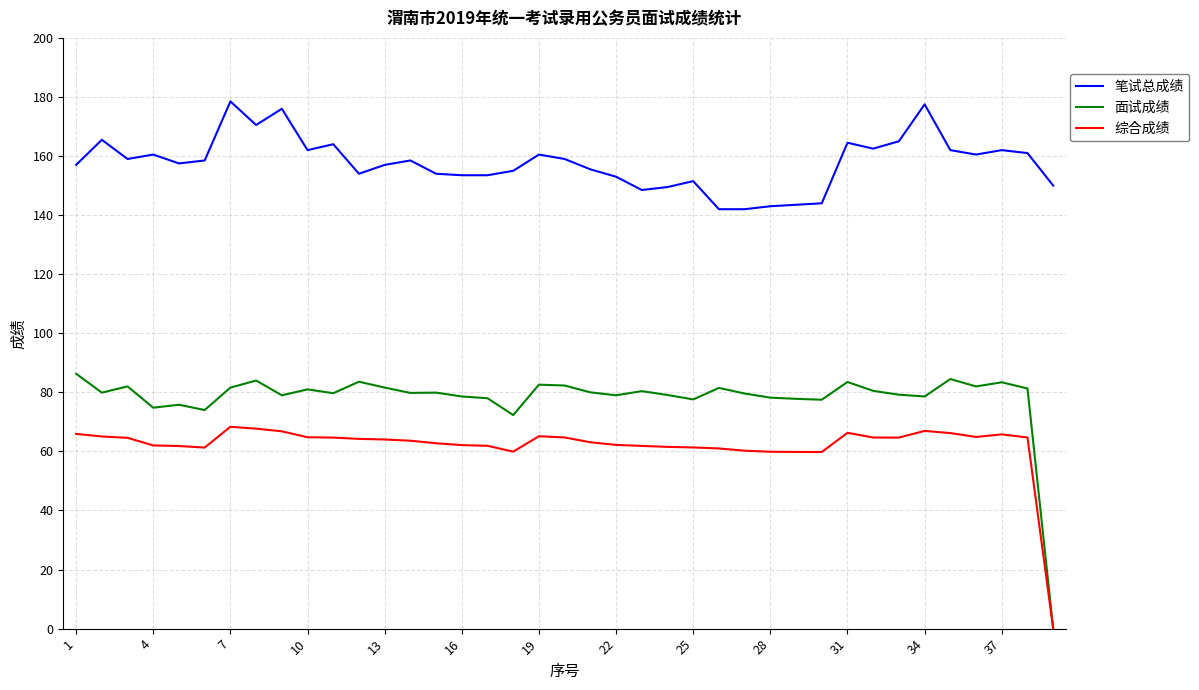

List the series in order of their peak value, lowest first.

综合成绩, 面试成绩, 笔试总成绩